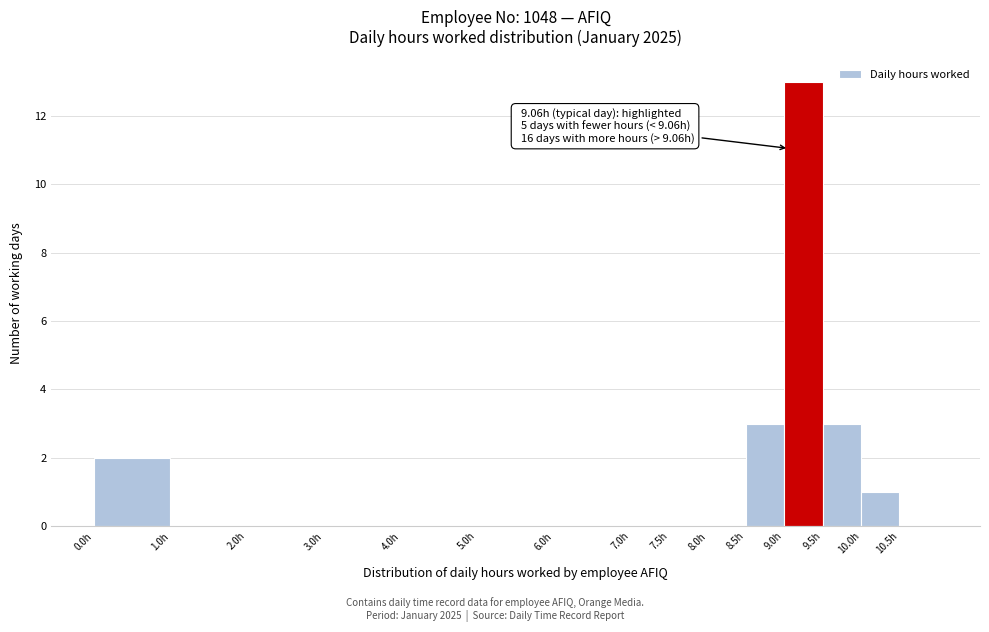

Which range on the x-axis has the tallest bar?

9.0 to 9.5